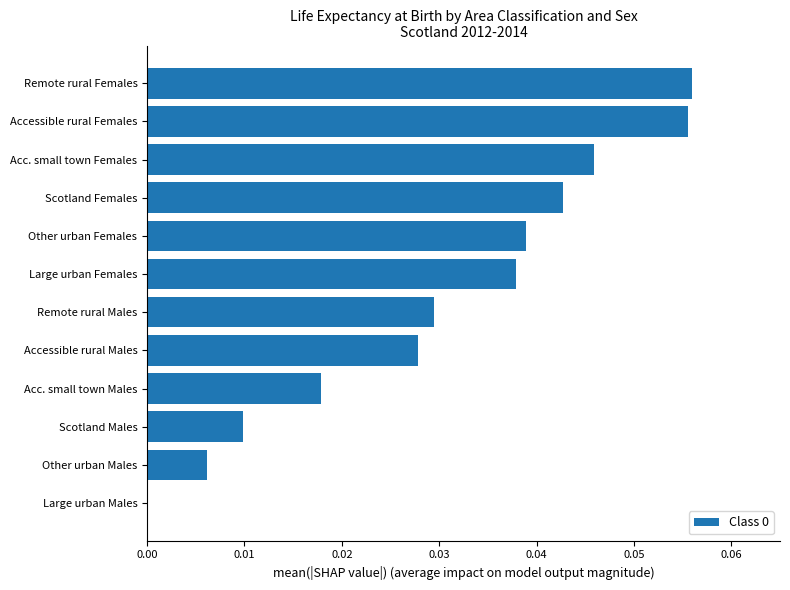

The value at Large urban Females is 0.0. True or false?

True